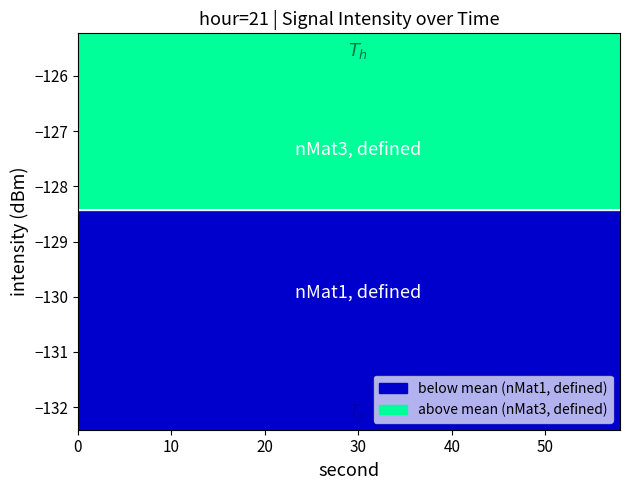

How many series are shown in this chart?

1